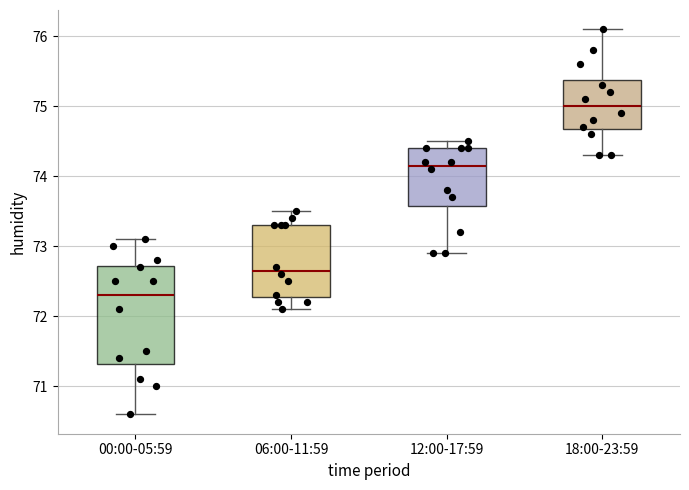

Which box's median line is the highest?

18:00-23:59